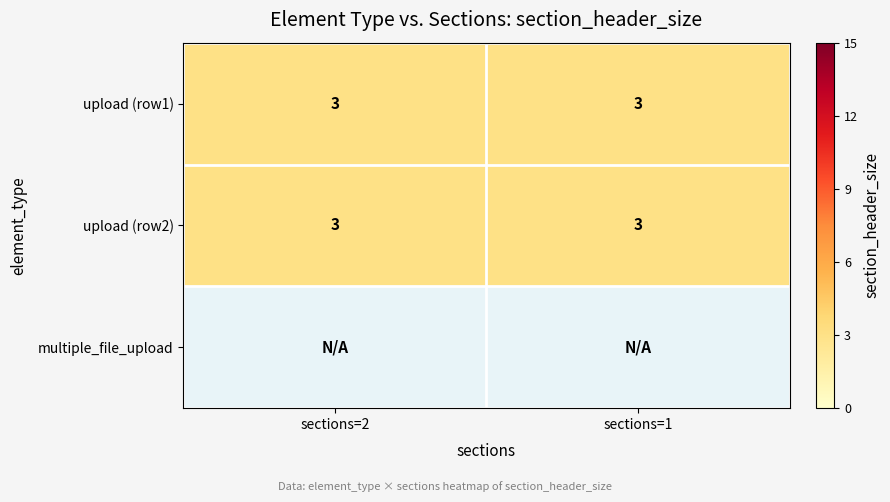

What is the maximum value shown in the chart?

3